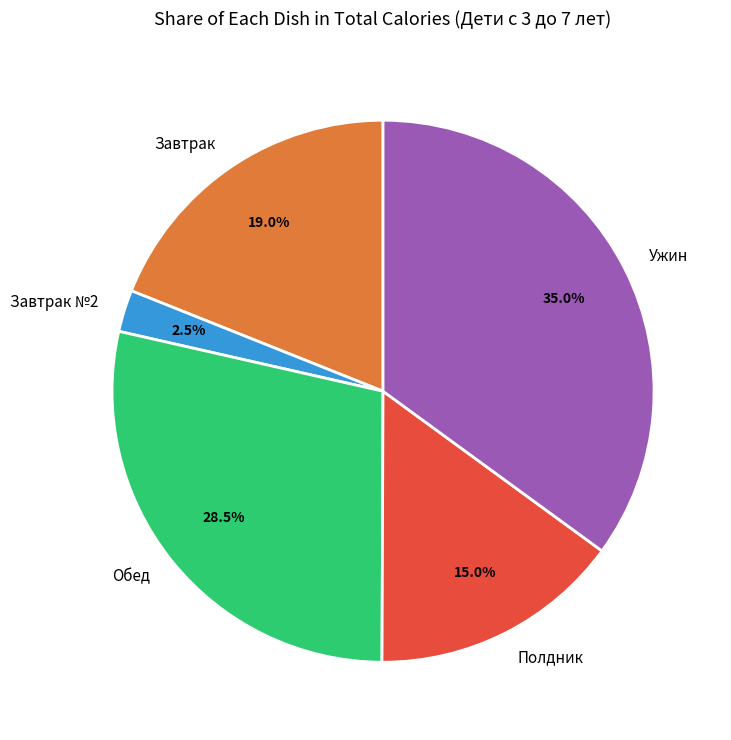

Rank the categories by value from highest to lowest.

Ужин, Обед, Завтрак, Полдник, Завтрак №2